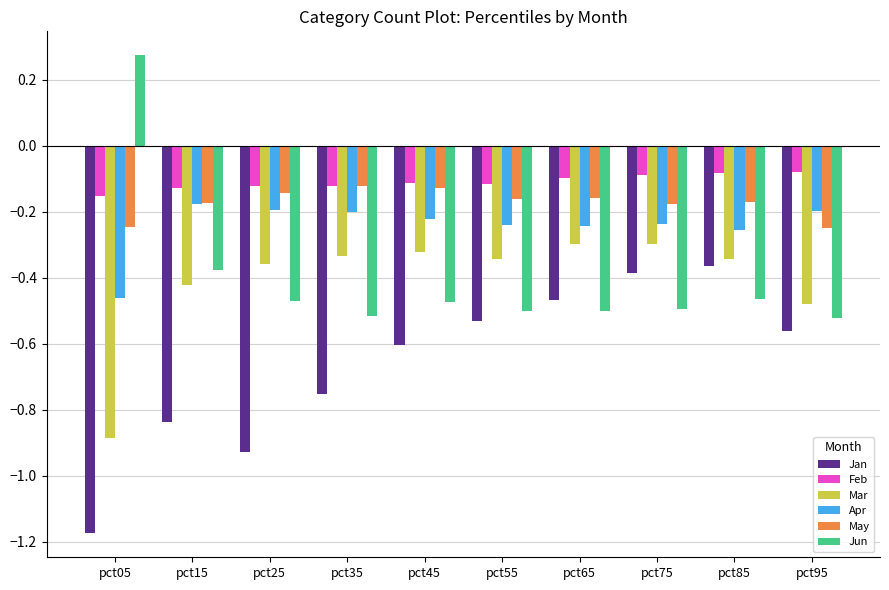

What is the sum of the Jan values at pct65 and pct25?

-1.4